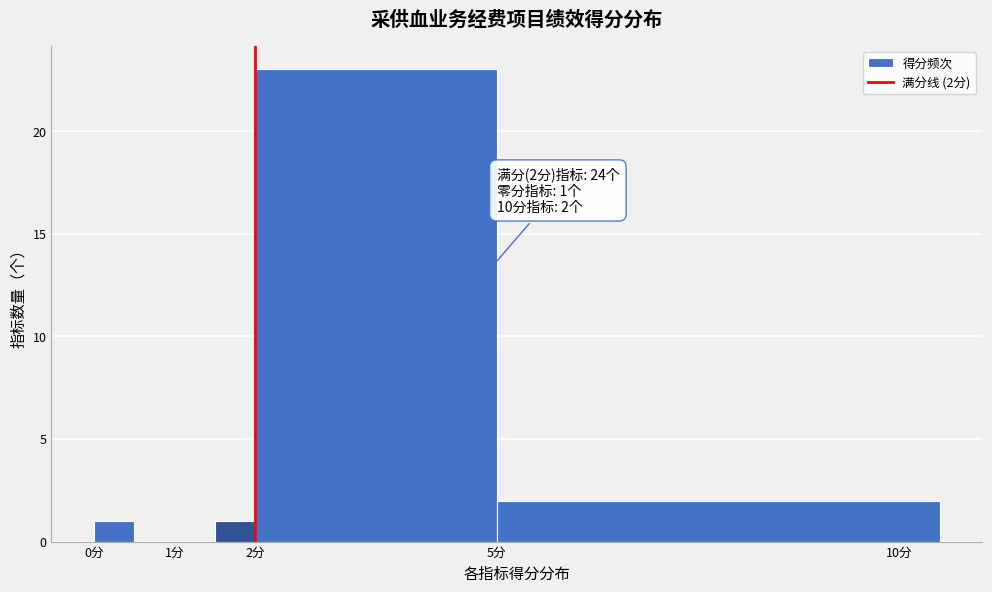

Which range on the x-axis has the tallest bar?

2.0 to 5.0